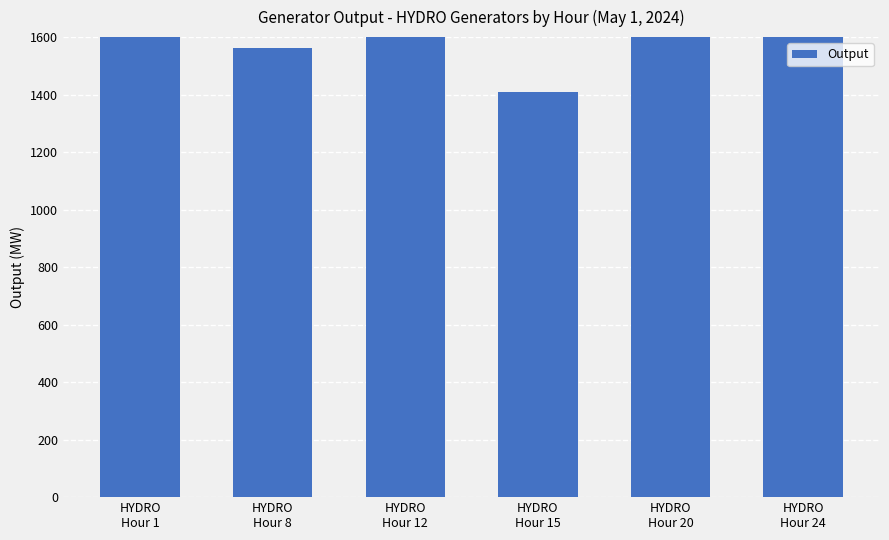

How many bars are there in total?

6